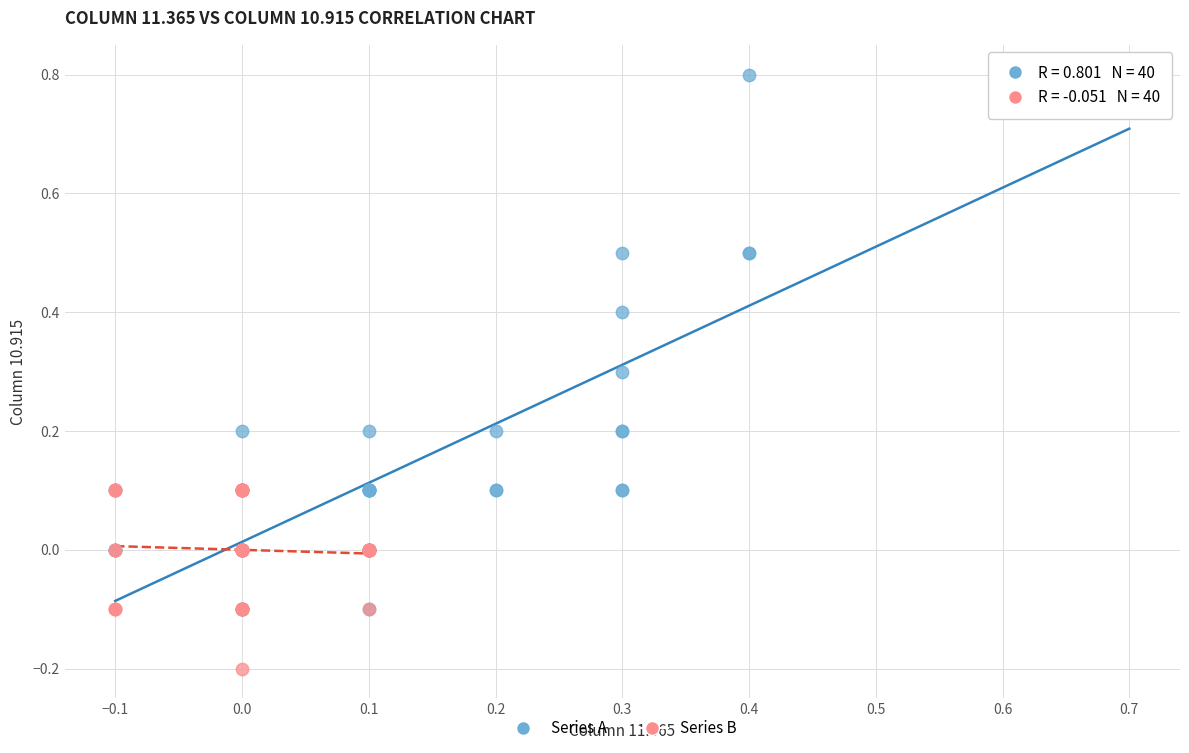

What are all the series names shown in the legend?

Series A, Series B